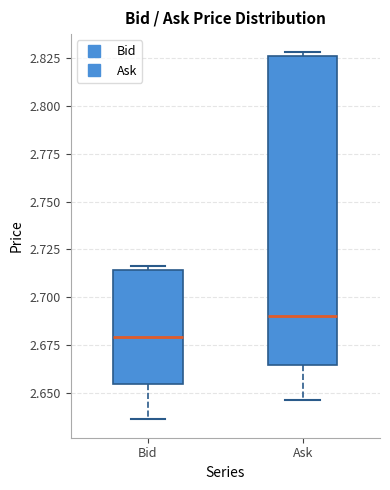

Which box has the highest median line?

Ask